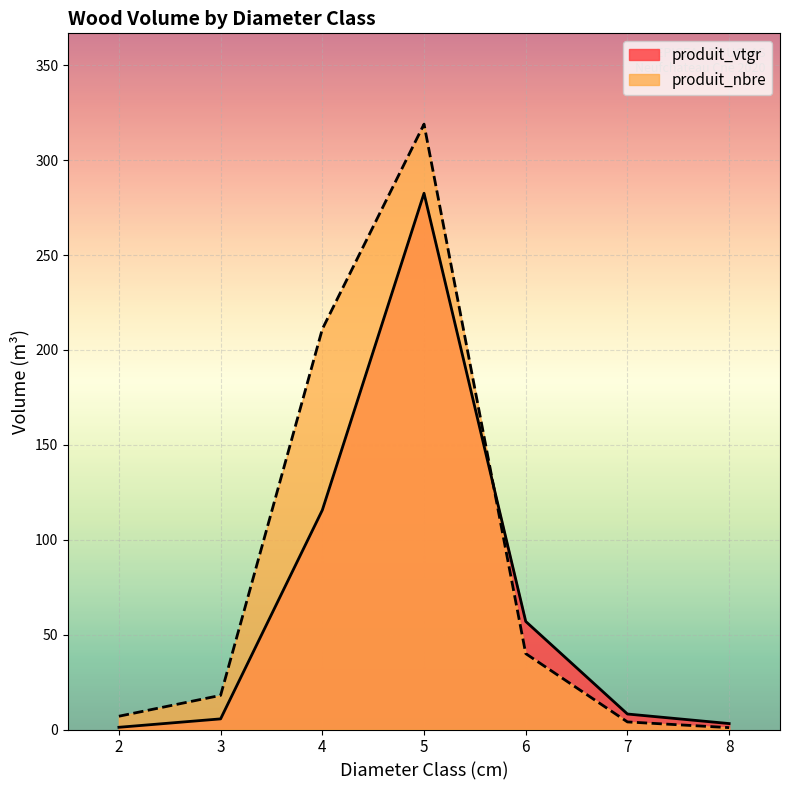

What value does the produit_vtgr series have at 5?

282.6